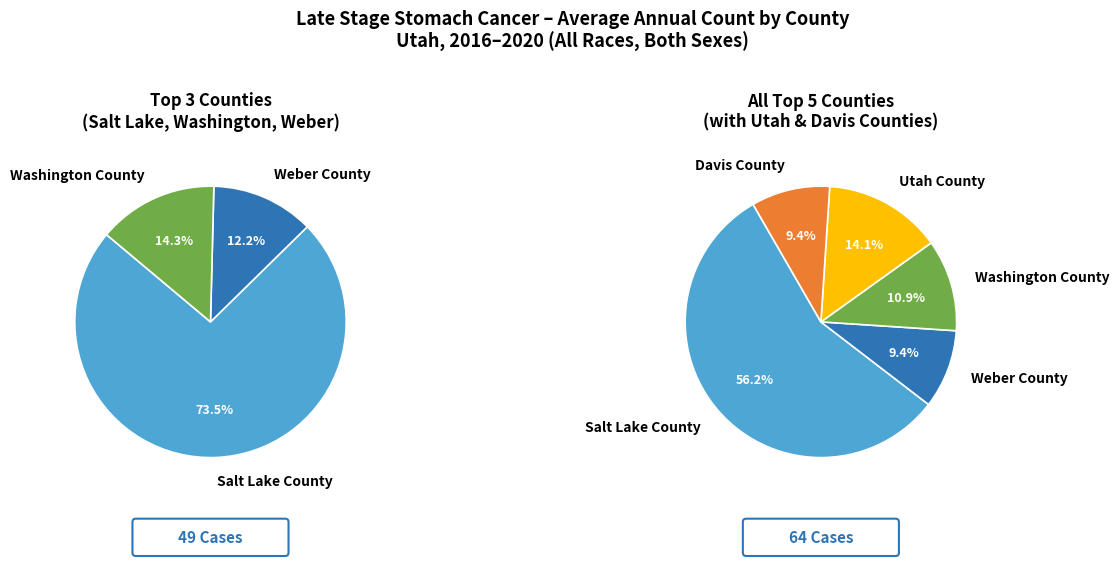

What is the largest slice in the pie chart?

Salt Lake County